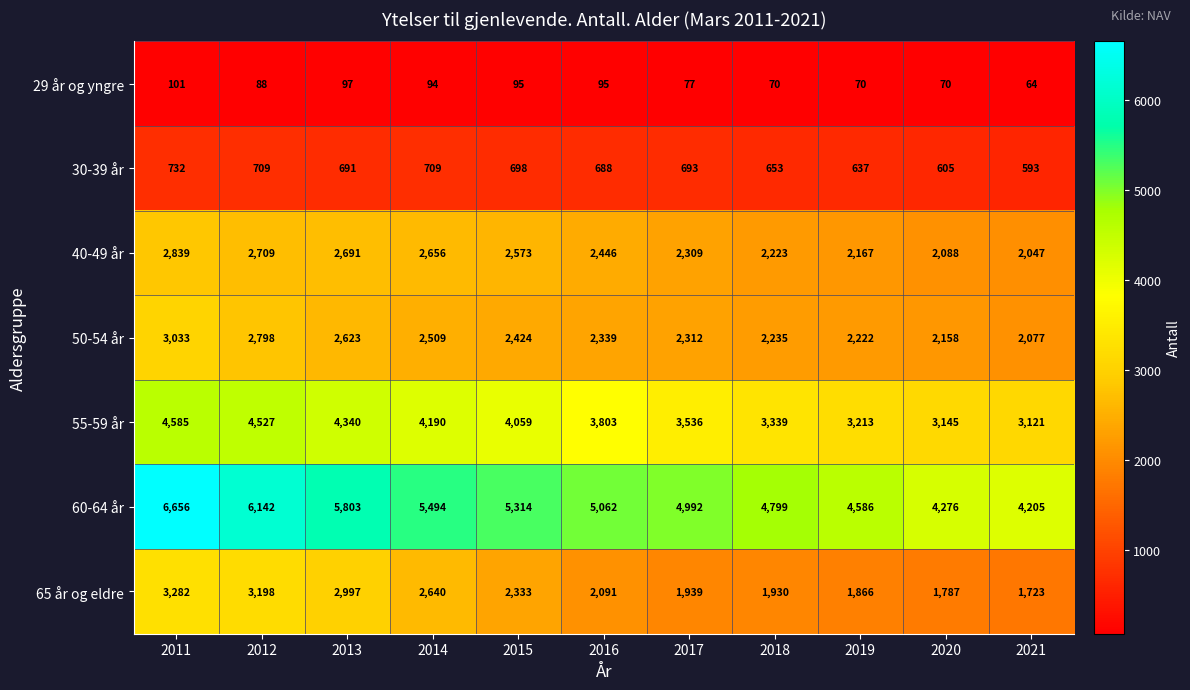

What is the lowest value of the 40-49 år series?

2047